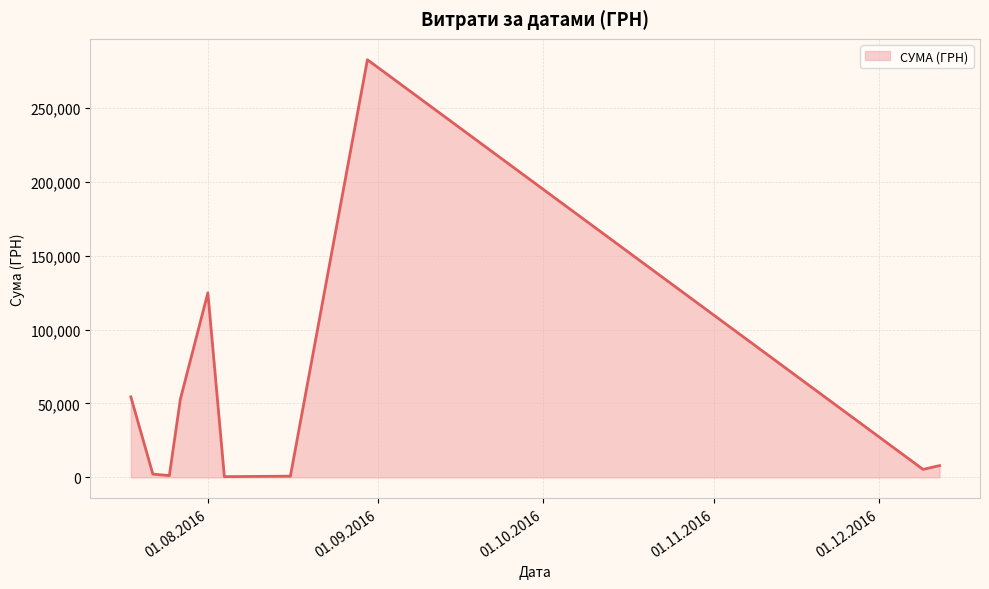

What is the greatest value displayed?

282495.1